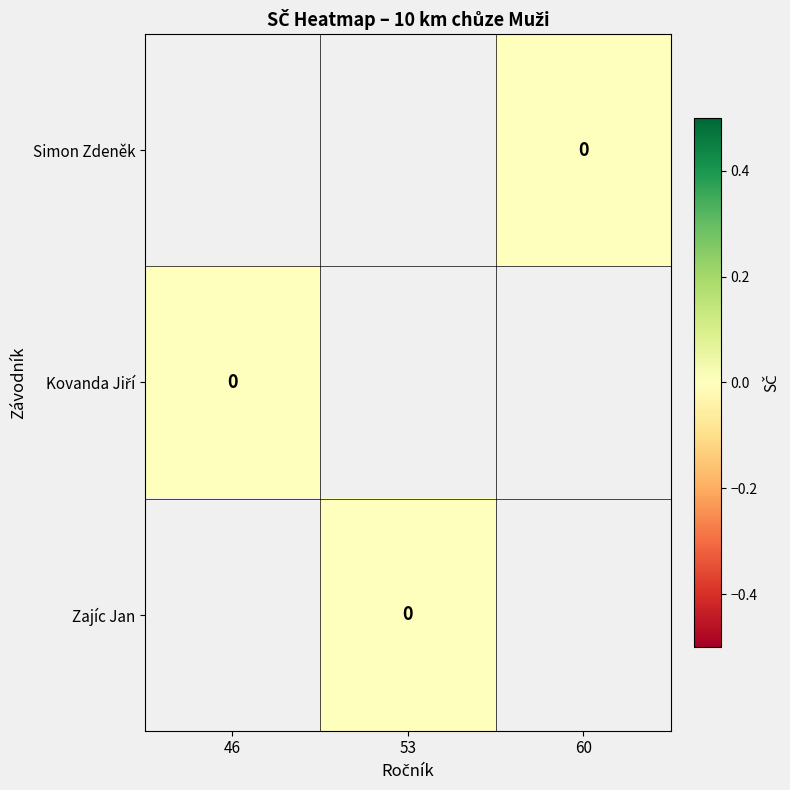

How many series are shown in this chart?

3